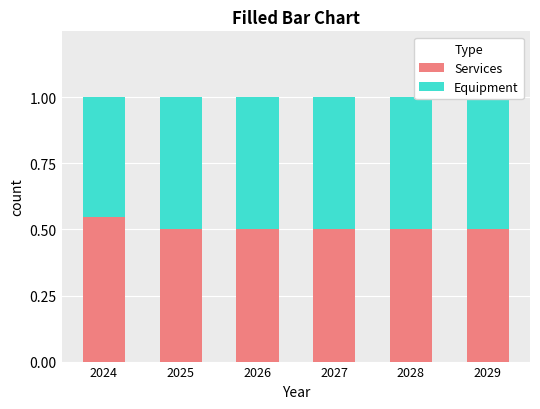

Reading right to left, list all the values displayed in this chart.

Services: 2029=0.5	2028=0.5	2027=0.5	2026=0.5	2025=0.5	2024=0.5
Equipment: 2029=0.5	2028=0.5	2027=0.5	2026=0.5	2025=0.5	2024=0.5